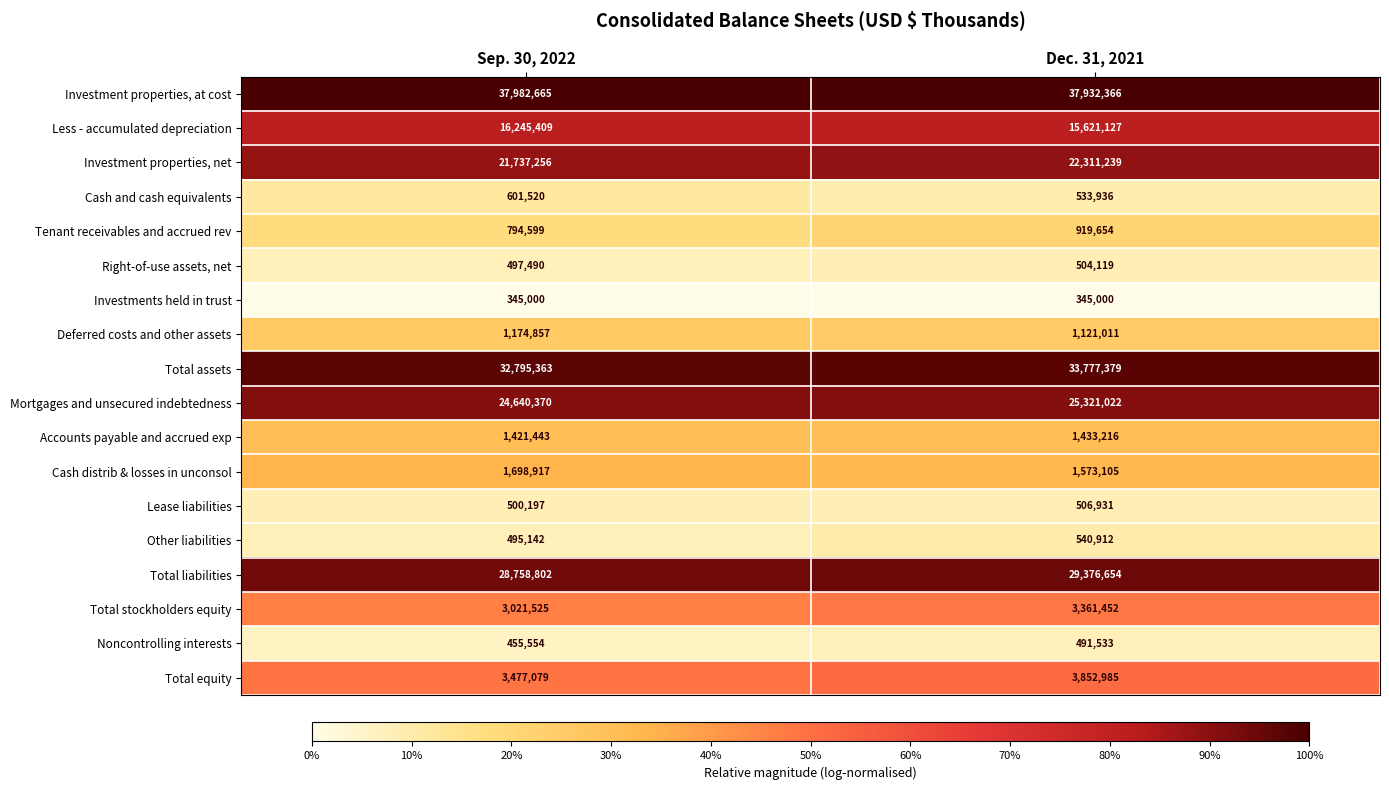

The value of Investment properties, net at Sep. 30, 2022 is 35018387. True or false?

False